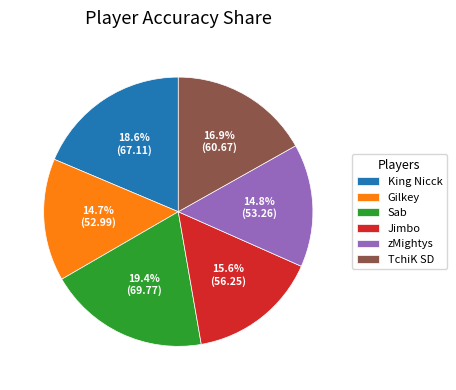

Does any single category account for the majority?

No